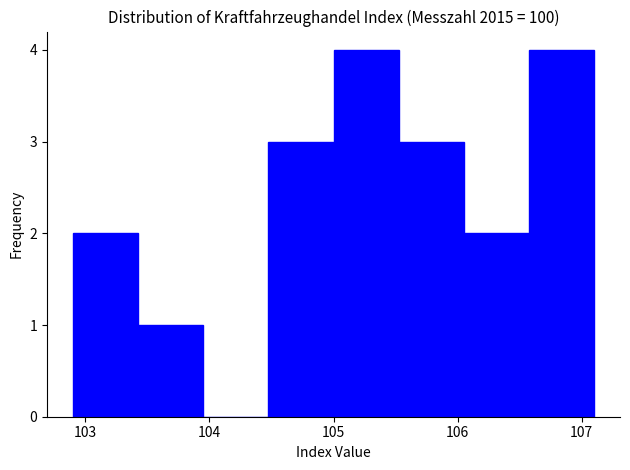

Reading left to right, list every bar in this chart as the range it spans on the x-axis followed by its height. Neither the bar edges nor the heights are printed on the chart, so give them approximately, as read against the axes.

102.9 to 103.4: 2
103.4 to 104.0: 1
104.0 to 104.5: 0
104.5 to 105.0: 3
105.0 to 105.5: 4
105.5 to 106.1: 3
106.1 to 106.6: 2
106.6 to 107.1: 4